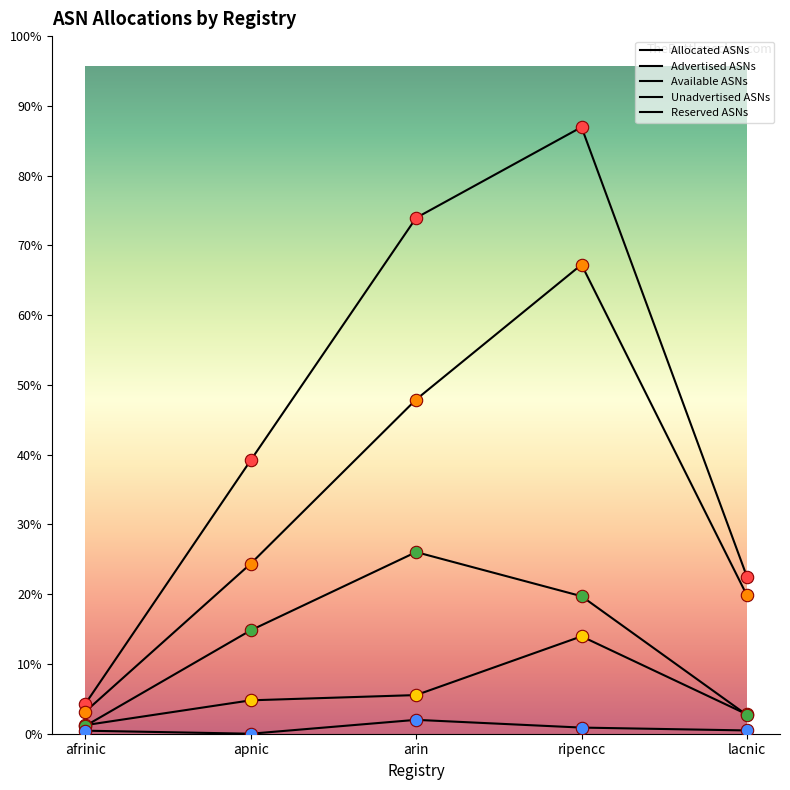

At which category is the sum across all series the highest?

ripencc